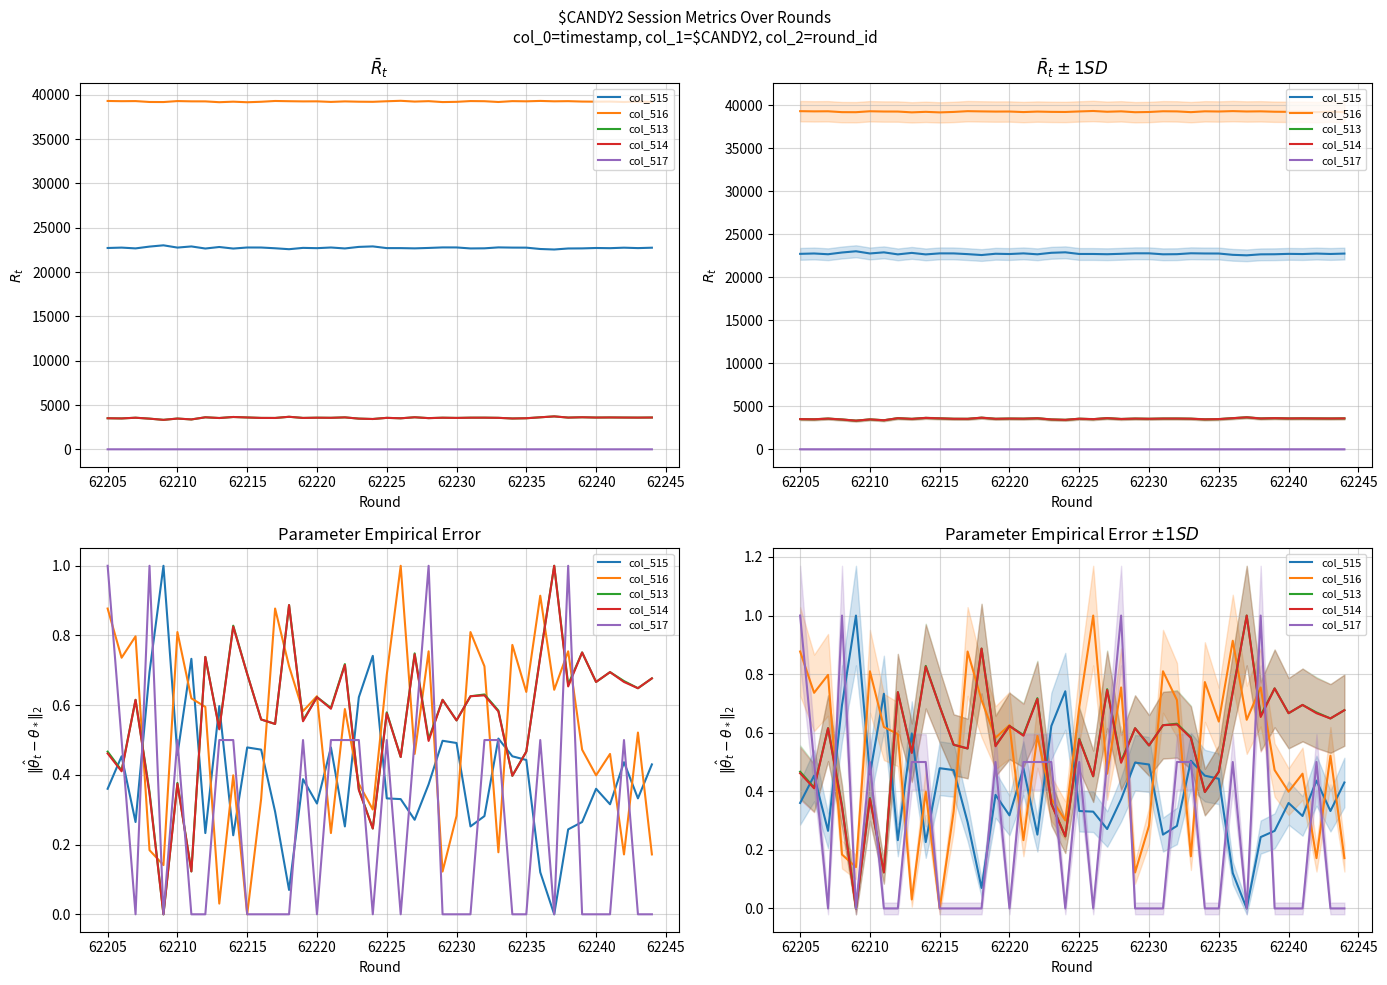

What are all the series names shown in the legend?

col_515, col_516, col_513, col_514, col_517